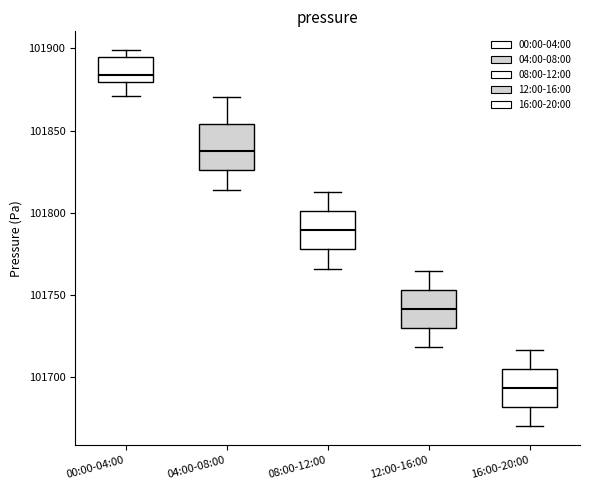

Where does the lower whisker of the box for 04:00-08:00 end on the y-axis? The values are not printed on the chart, so give them approximately, as read against the axis.

101815